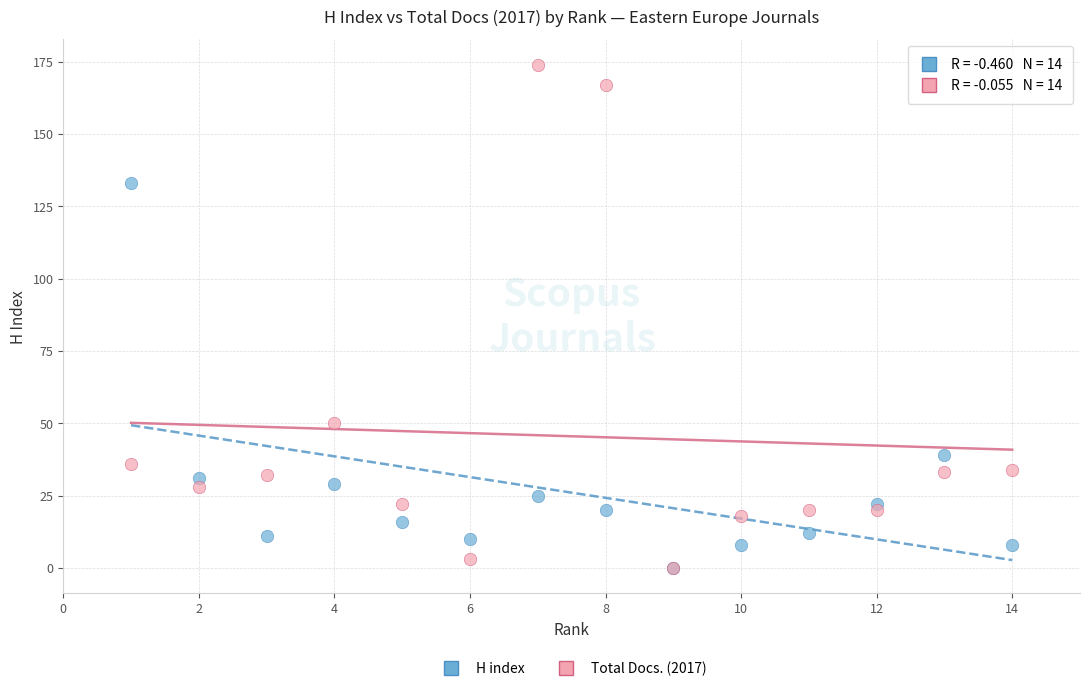

In the Total Docs. (2017) series, what Y value is closest to 87?

50